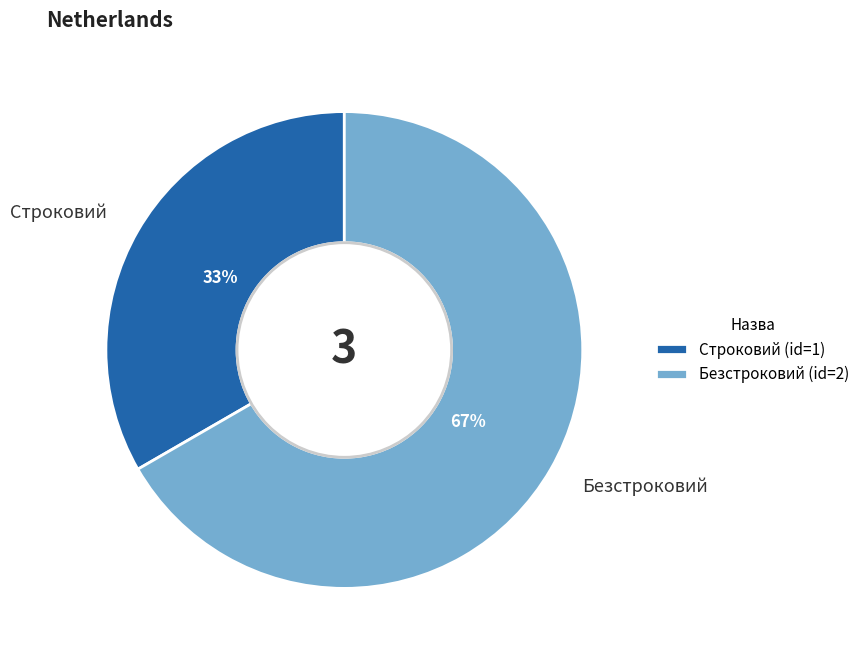

Count the number of slices in the pie.

2